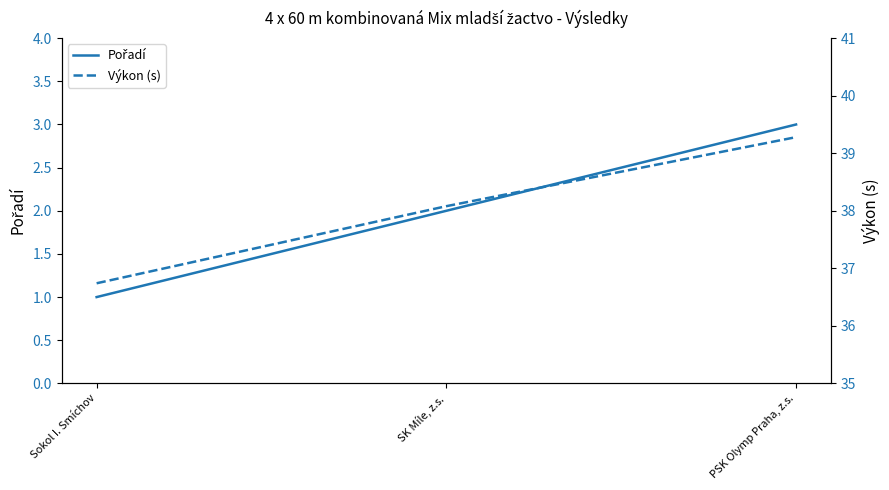

How many data points does each series have?

3